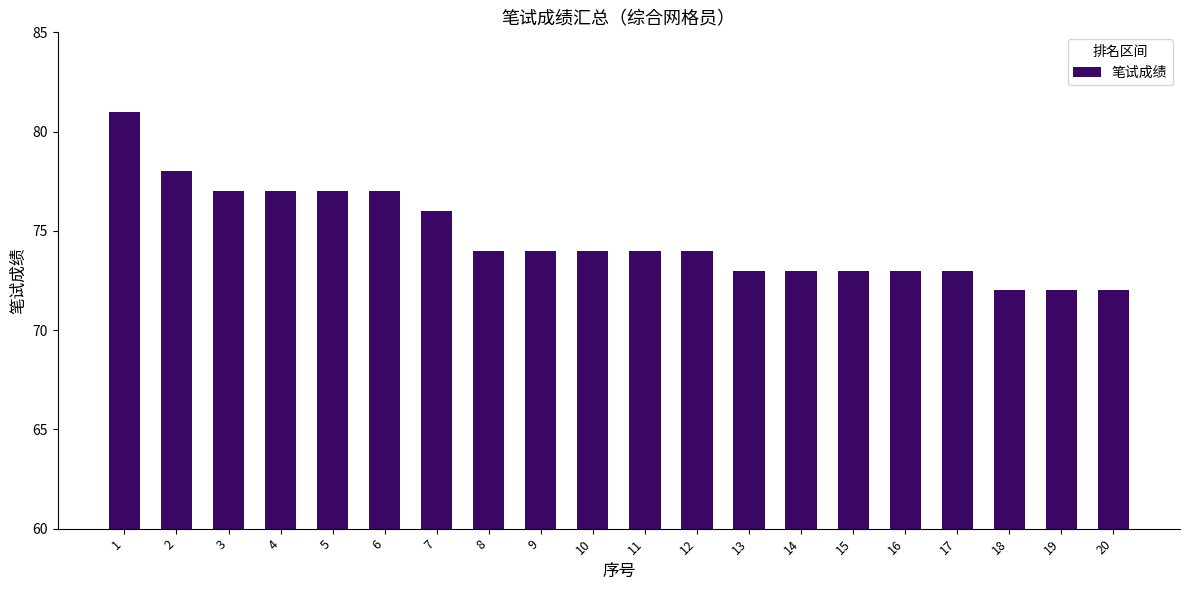

What is the change in value from 10 to 13?

-1